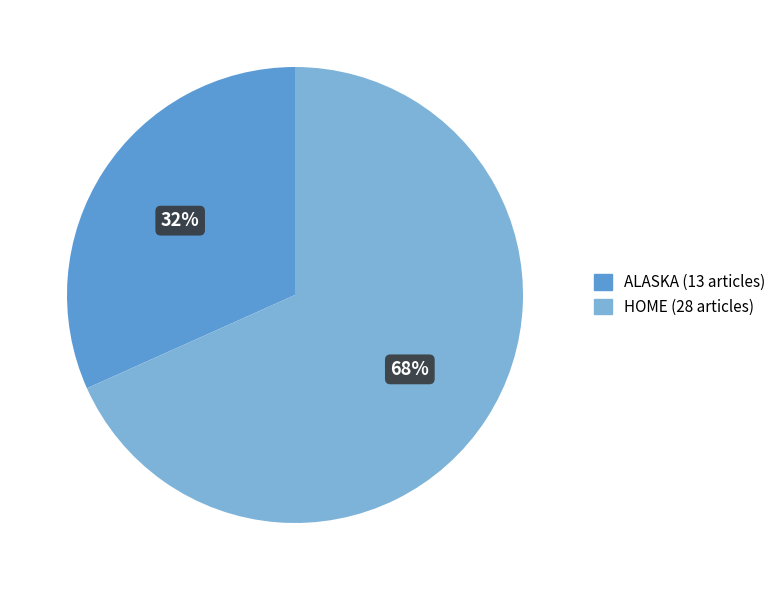

Is the sum of ALASKA and HOME greater than half?

Yes